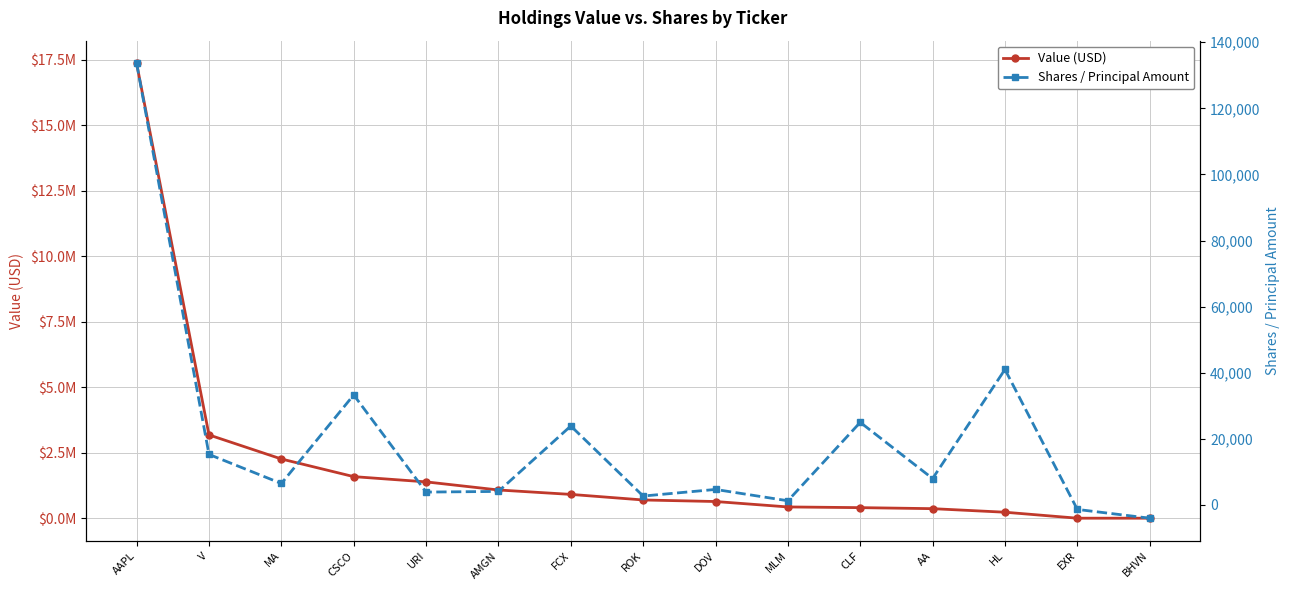

At how many categories does at least one series exceed 8969069?

1